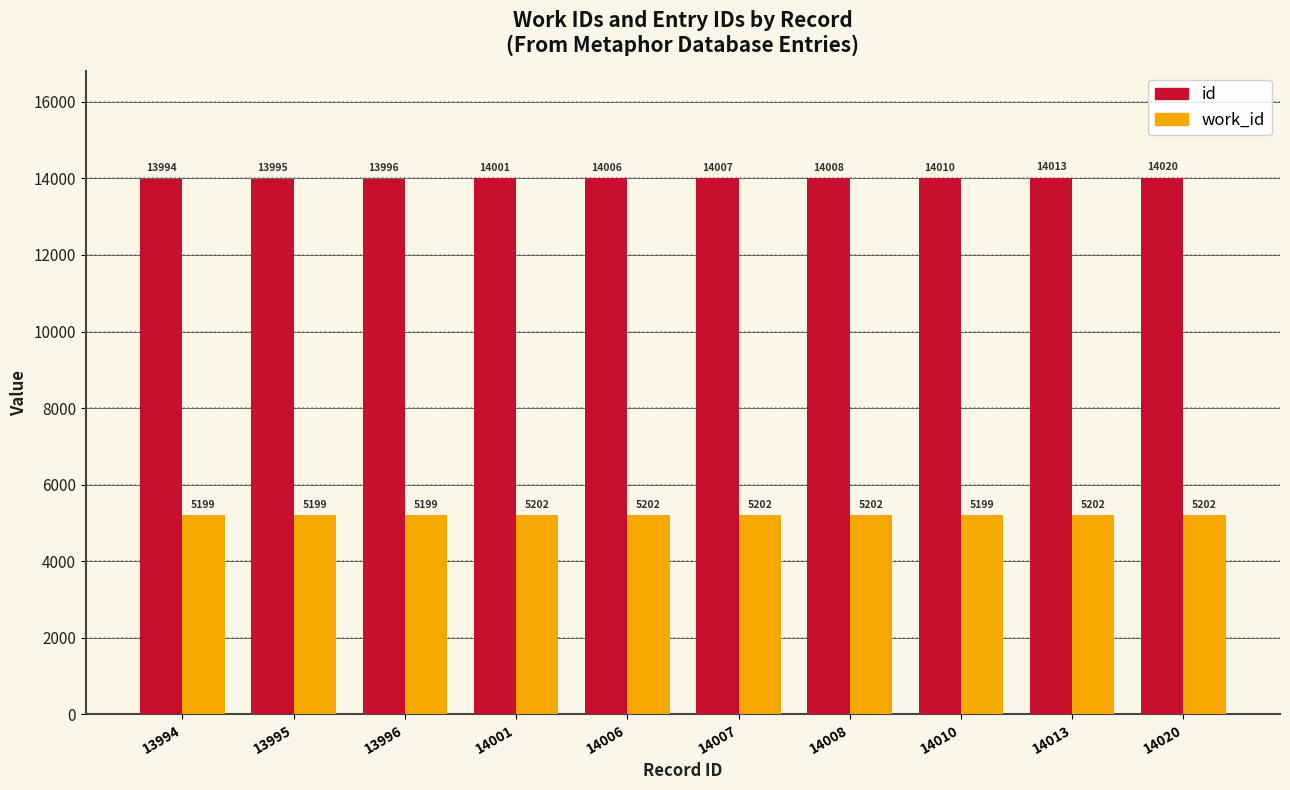

True or false: work_id has a value of 3018 at 14010.

False